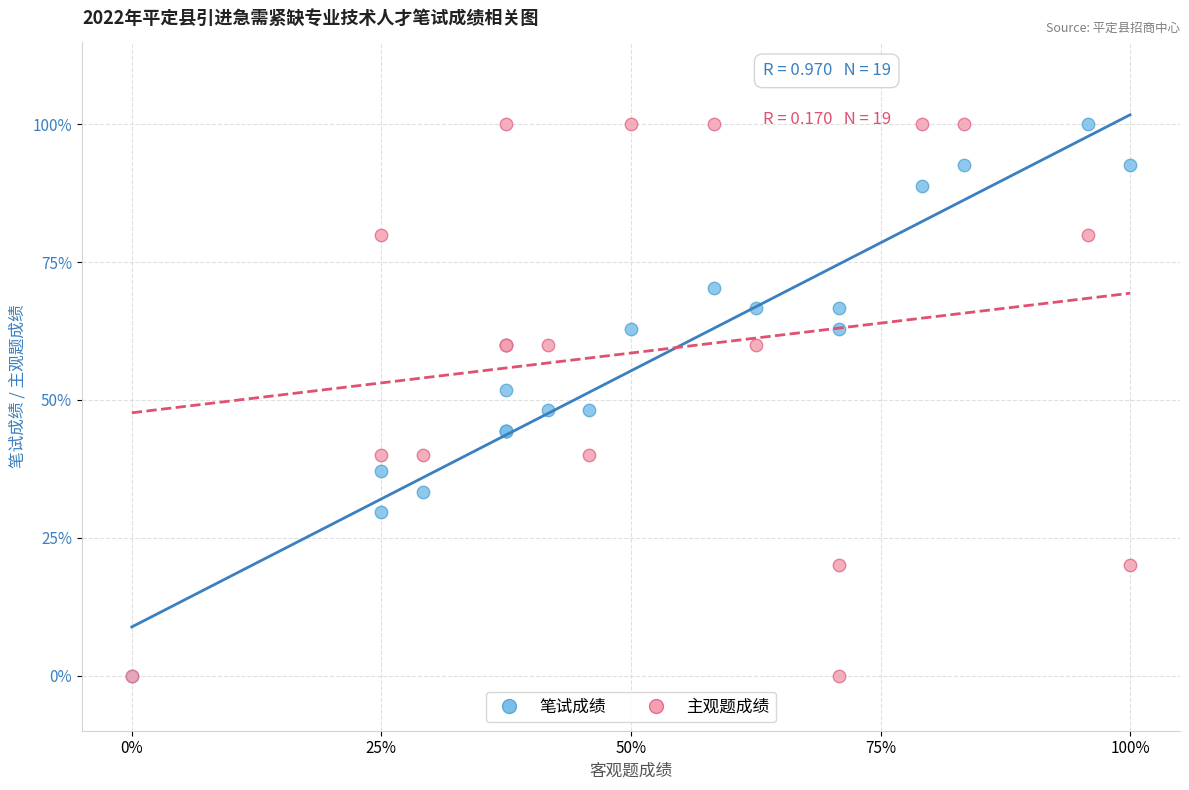

What are all the series names shown in the legend?

笔试成绩, 主观题成绩